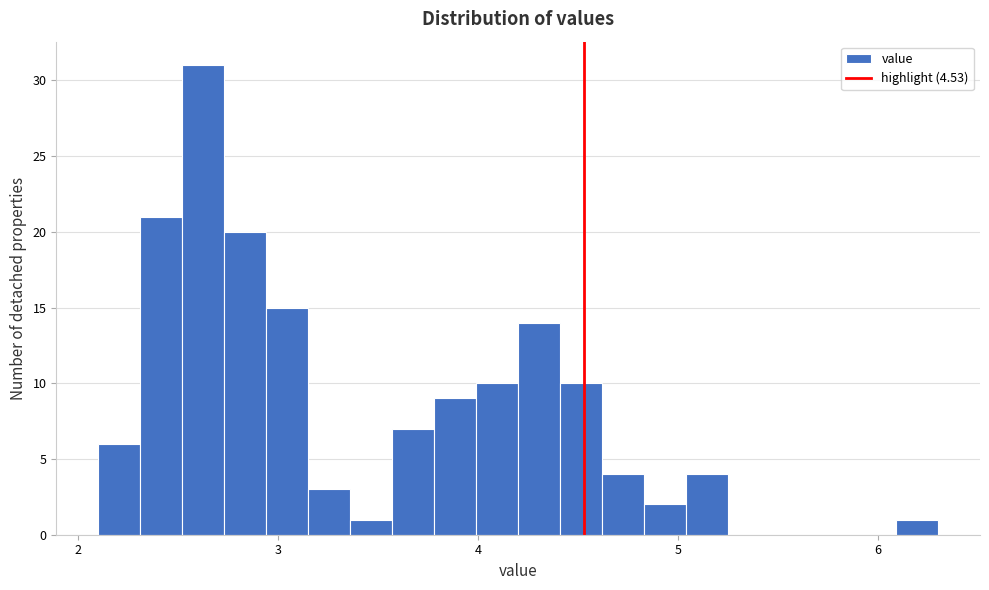

Read against the x-axis, roughly where is the centre of the tallest bar?

2.6